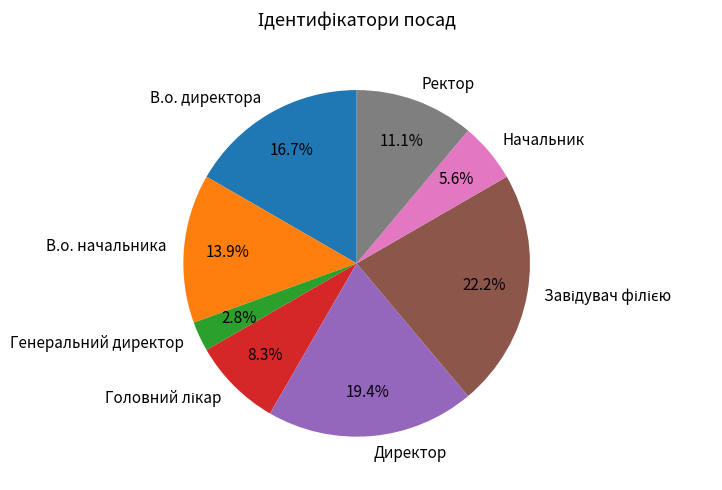

Do В.о. директора and Генеральний директор together represent more than half of the pie?

No